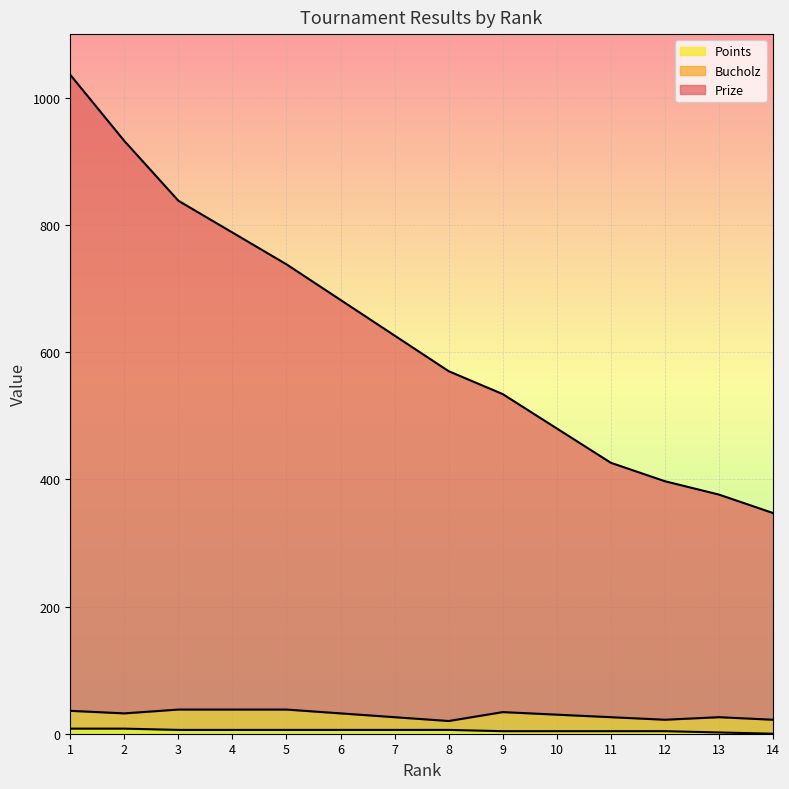

Which category has the highest value in the Prize series?

1